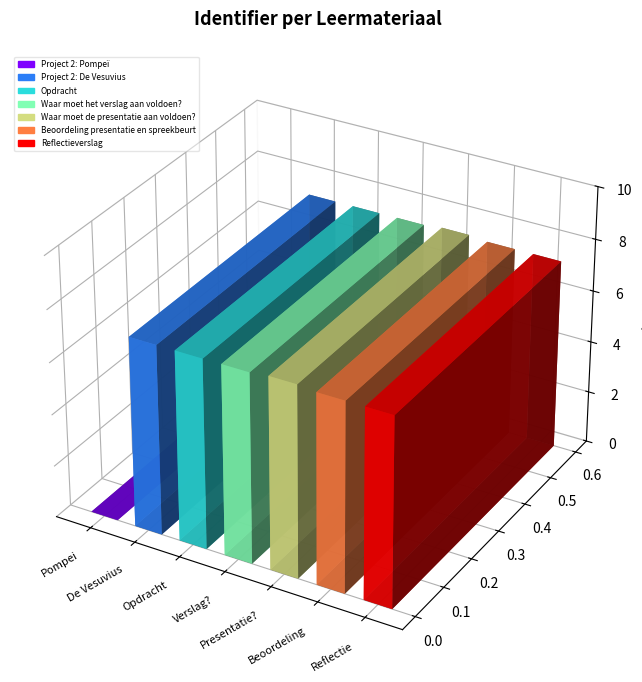

Rank the categories by value from lowest to highest.

Project 2: Pompeï, Project 2: De Vesuvius, Opdracht, Waar moet het verslag aan voldoen?, Beoordeling presentatie en spreekbeurt, Reflectieverslag, Waar moet de presentatie aan voldoen?